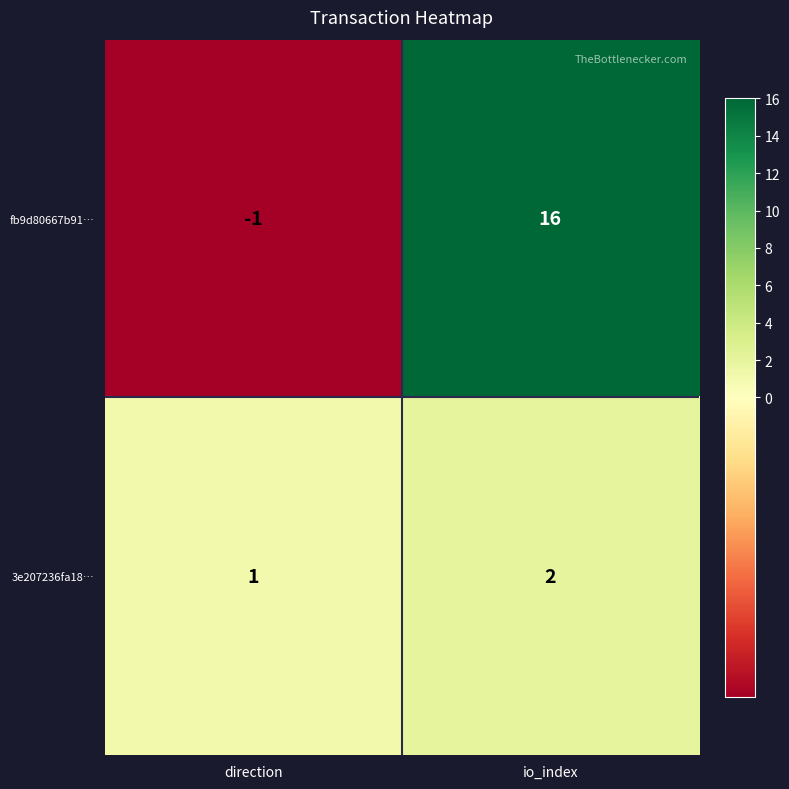

What is the approximate value of fb9d80667b91… at io_index?

16